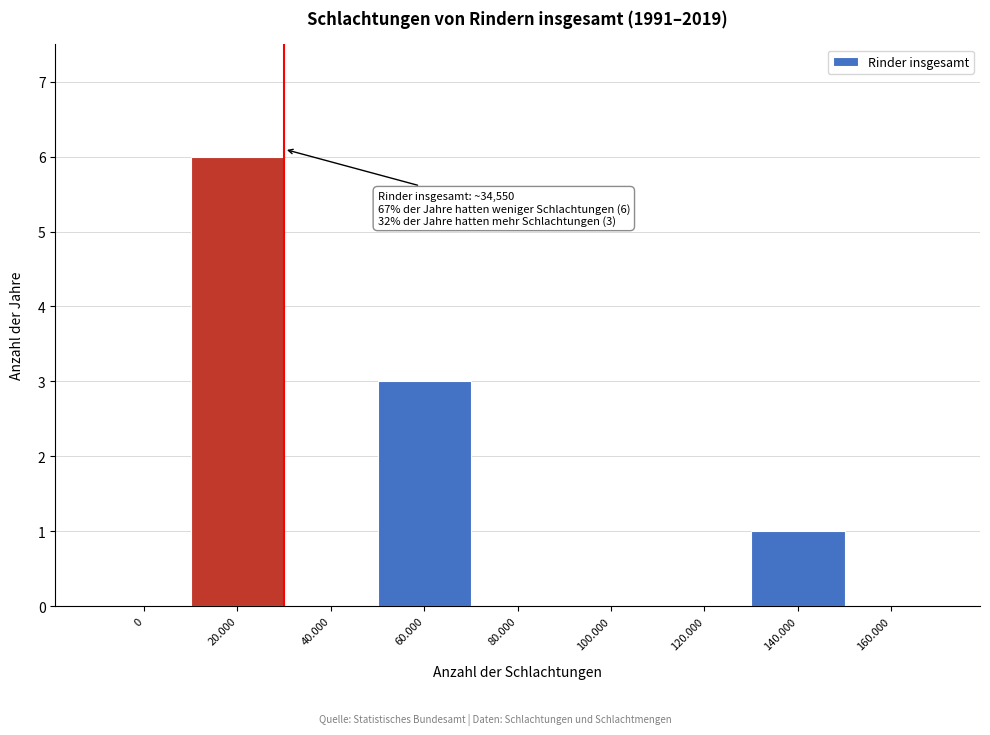

Reading right to left, list all the values displayed in this chart.

160.000=0	140.000=1	120.000=0	100.000=0	80.000=0	60.000=3	40.000=0	20.000=6	0=0